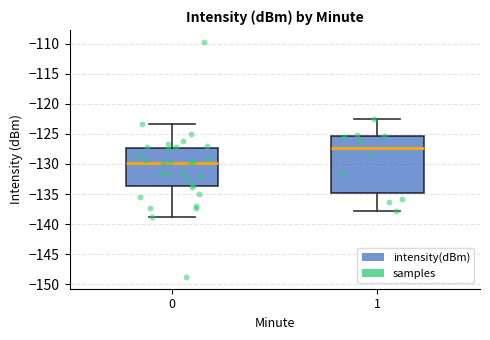

Which box is the tallest, from its lower edge to its upper edge?

1